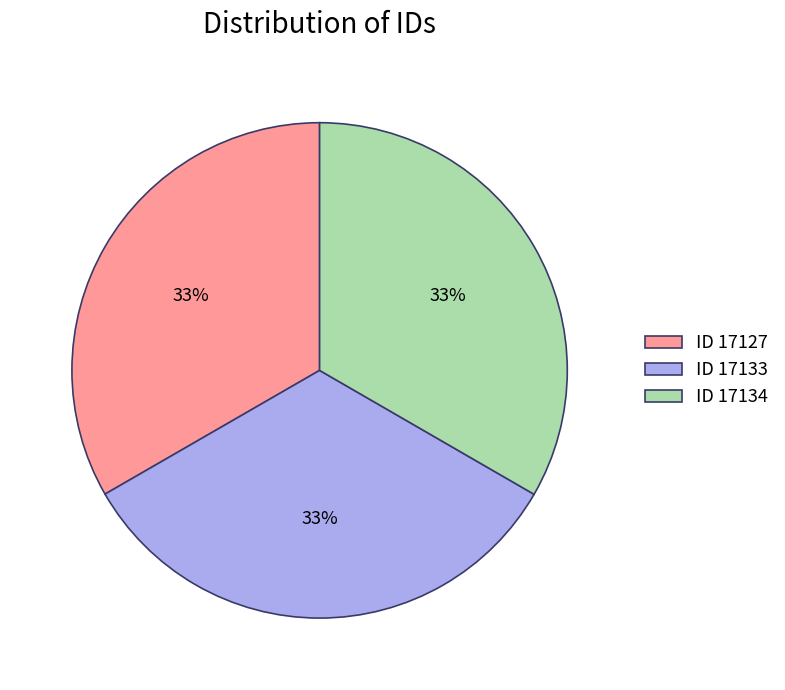

Do ID 17133 and ID 17134 together represent more than half of the pie?

Yes